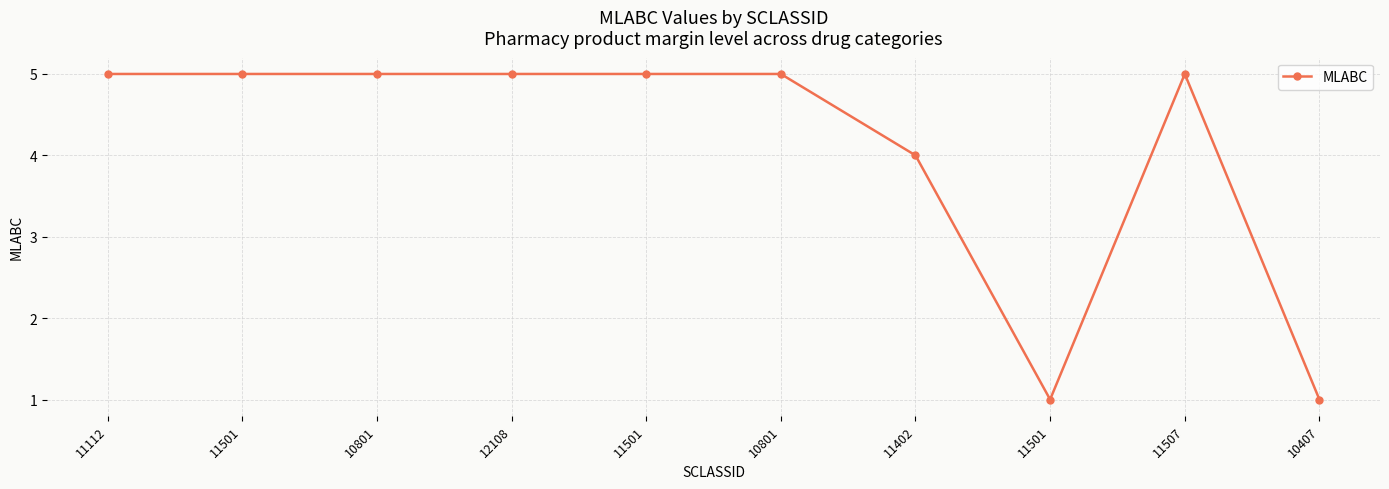

At which category does the chart reach its peak across all series?

11112